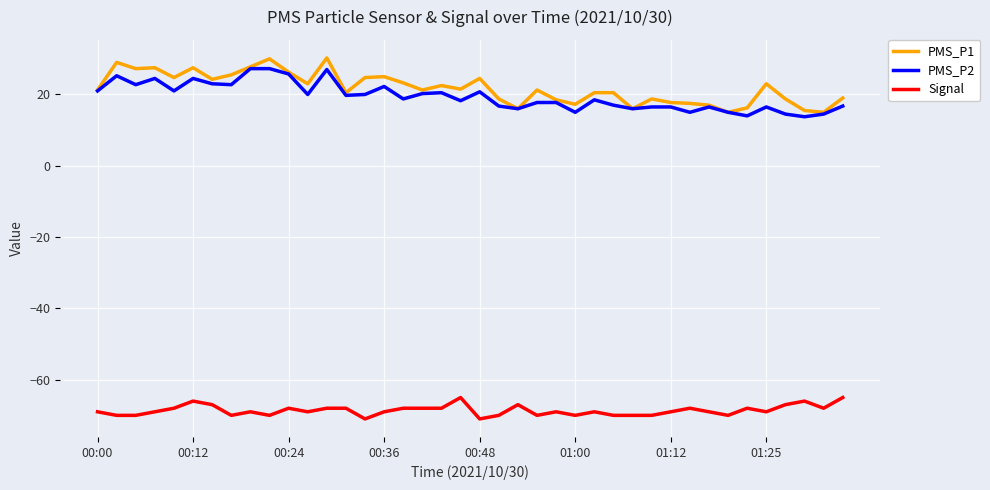

Is this an area chart (filled region under the line)?

No